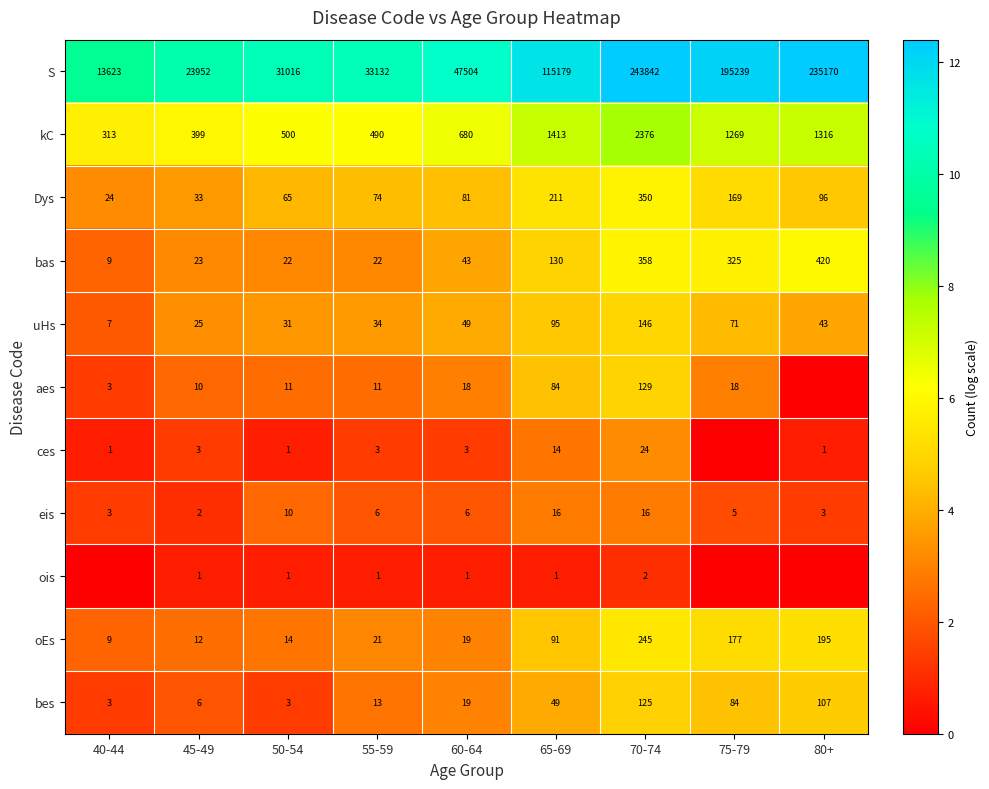

Read the bas value at 75-79.

325